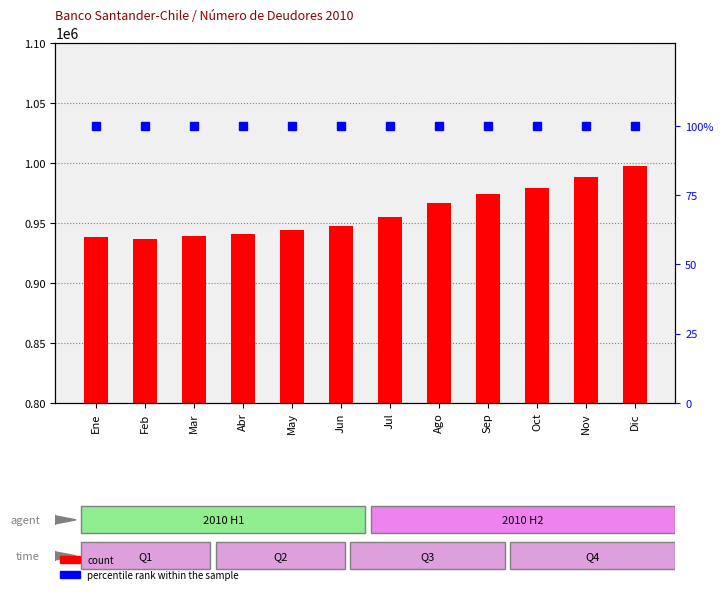

True or false: count has a value of 947151 at Jun.

True